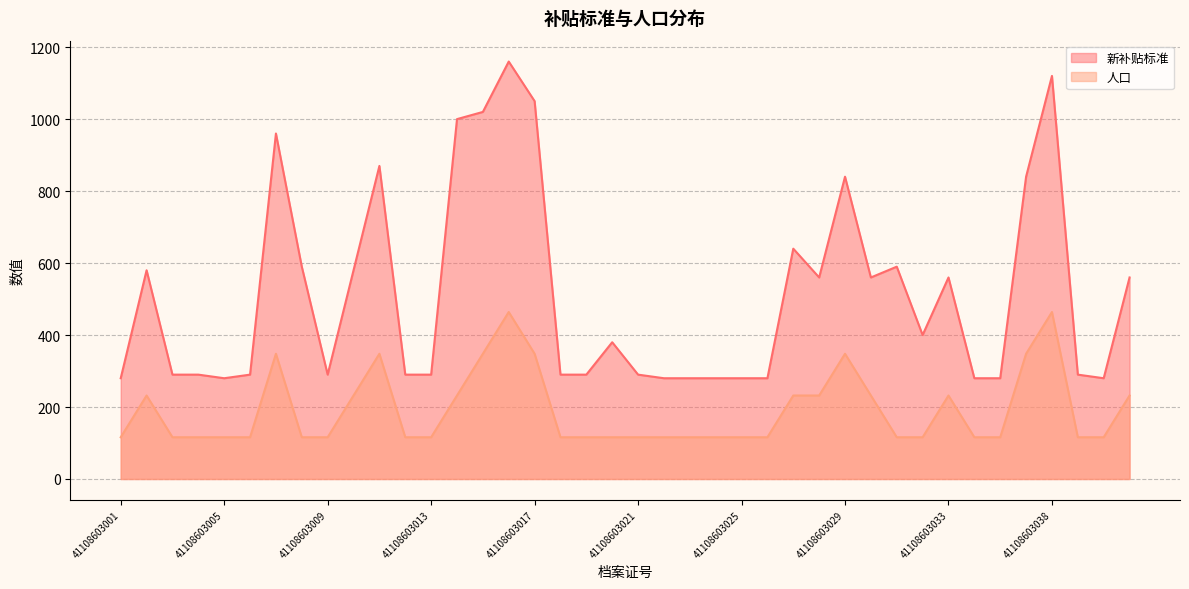

List the labels in order of 新补贴标准 value, smallest first.

41108603001, 41108603005, 41108603022, 41108603023, 41108603024, 41108603025, 41108603026, 41108603034, 41108603035, 41108603040, 41108603003, 41108603004, 41108603006, 41108603009, 41108603012, 41108603013, 41108603018, 41108603019, 41108603021, 41108603039, 41108603020, 41108603032, 41108603028, 41108603030, 41108603033, 41108603041, 41108603002, 41108603010, 41108603008, 41108603031, 41108603027, 41108603029, 41108603036, 41108603011, 41108603007, 41108603014, 41108603015, 41108603017, 41108603038, 41108603016